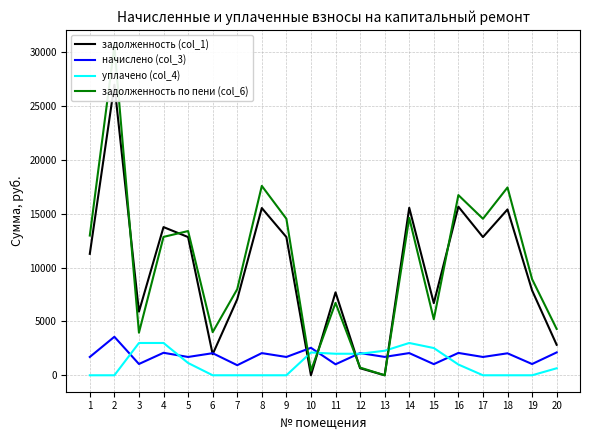

Is the value of задолженность (col_1) at 1 greater than the value of начислено (col_3) at 1?

Yes